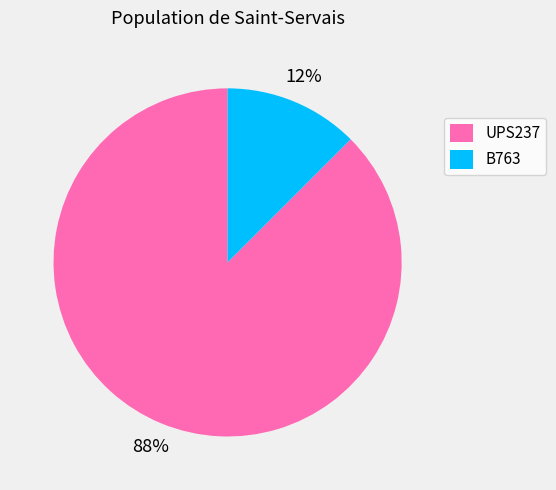

Which category has the biggest portion of the pie?

UPS237